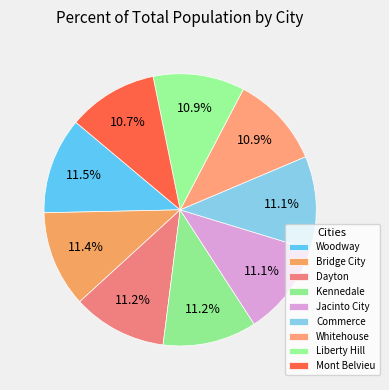

Rank the categories by value from highest to lowest.

Woodway, Bridge City, Dayton, Kennedale, Jacinto City, Commerce, Whitehouse, Liberty Hill, Mont Belvieu